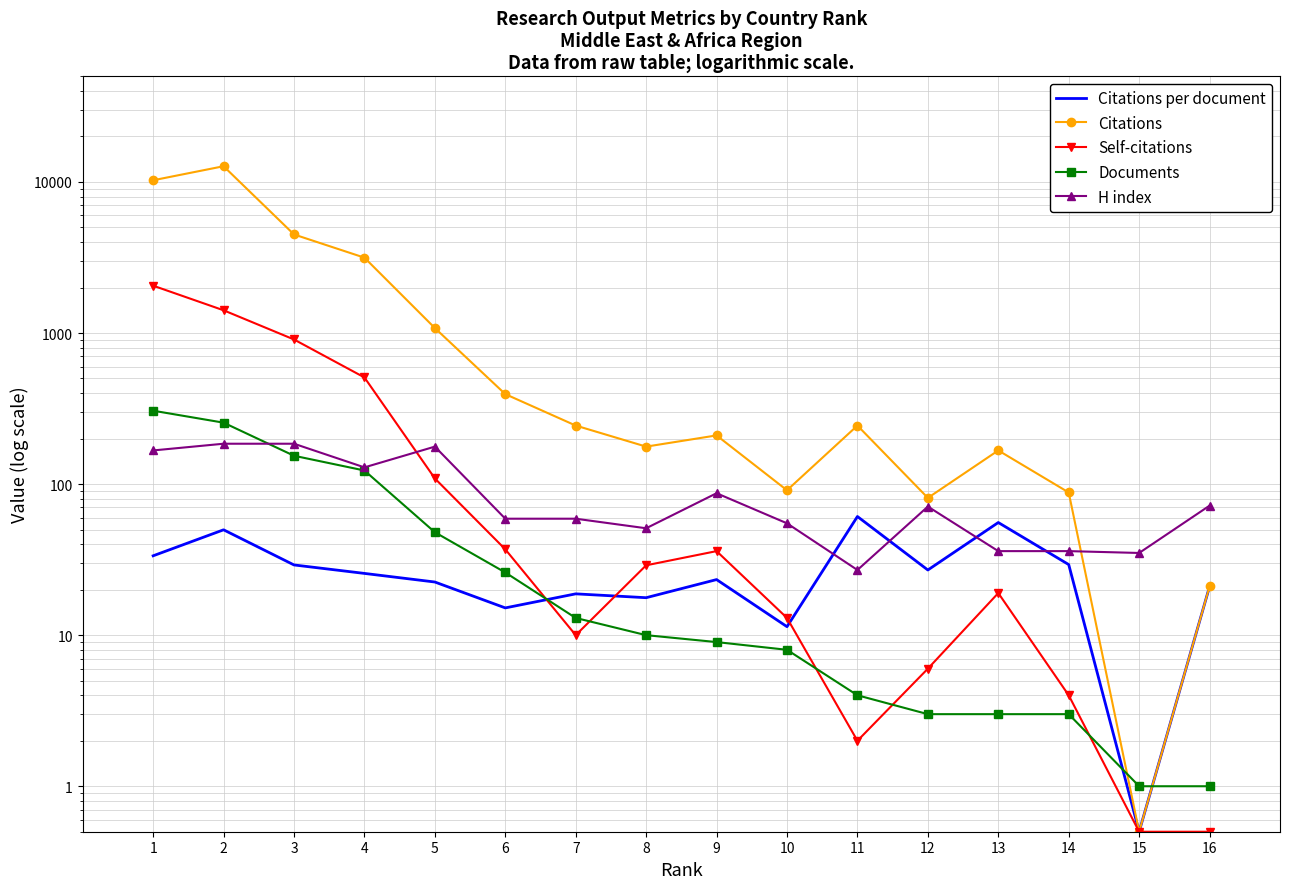

At how many categories does at least one series exceed 3531?

3